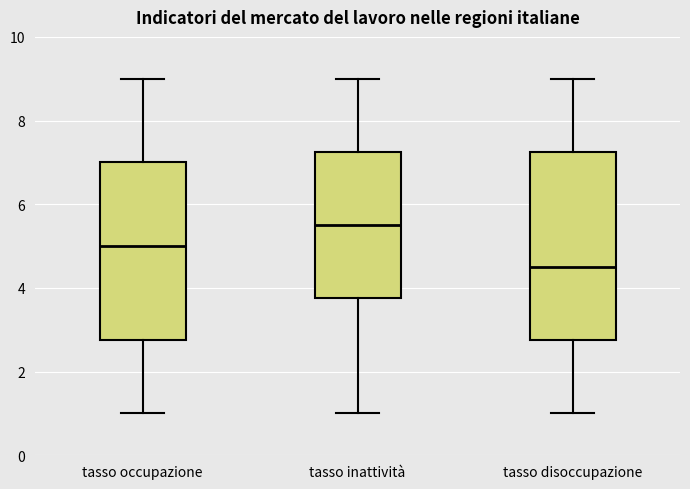

Reading left to right, transcribe this box plot: for each box, give where its median line is, the range the box spans, and where its two whiskers end, as read against the y-axis. The values are not printed on the chart, so give them approximately, as read against the axis.

tasso occupazione: median 5.0, box 2.8 to 7.0, whiskers 1.0 to 9.0
tasso inattività: median 5.6, box 3.8 to 7.2, whiskers 1.0 to 9.0
tasso disoccupazione: median 4.6, box 2.8 to 7.2, whiskers 1.0 to 9.0